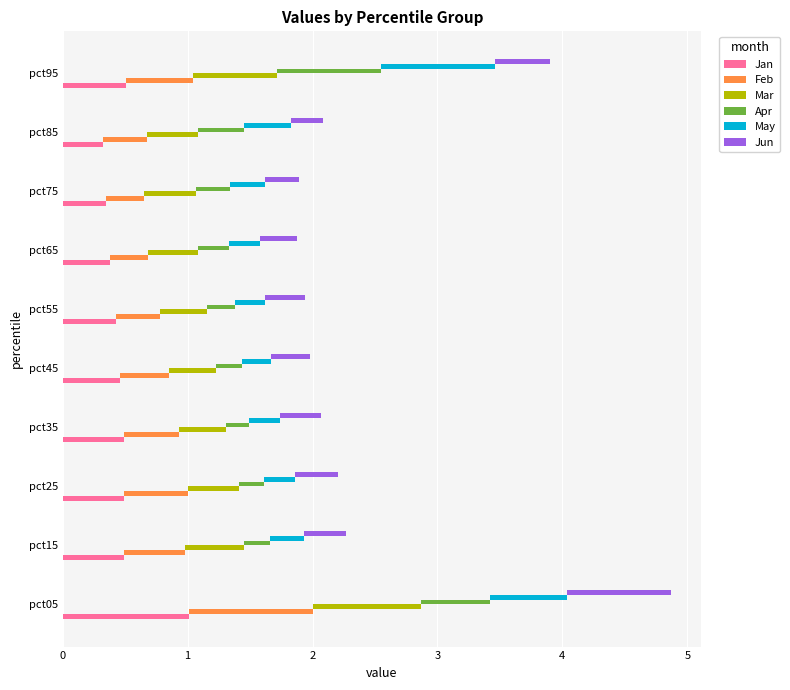

Count the number of data series in this chart.

6